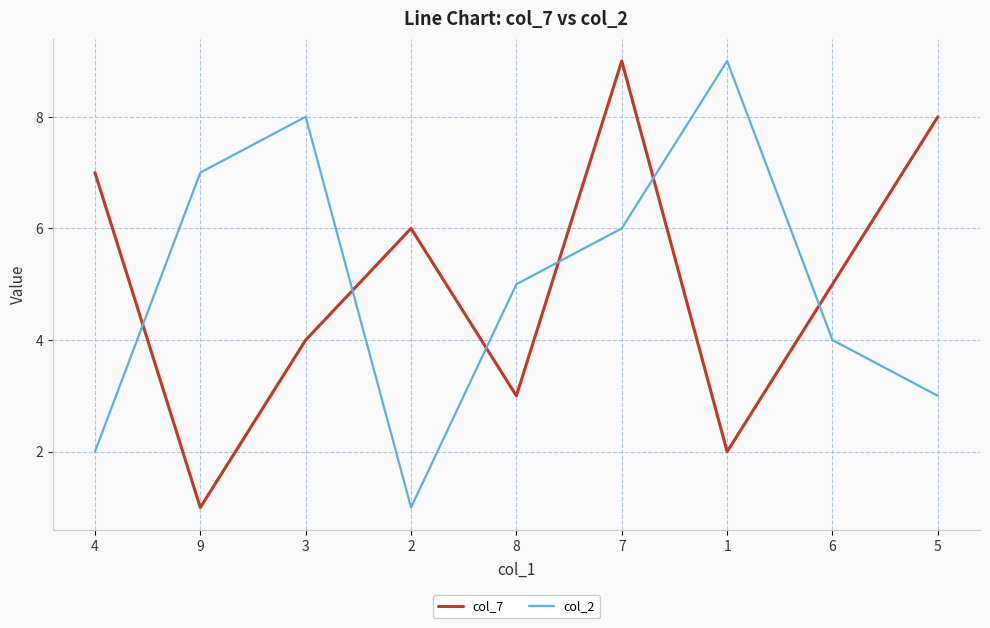

Between 8 and 6, which series saw the biggest shift?

col_7